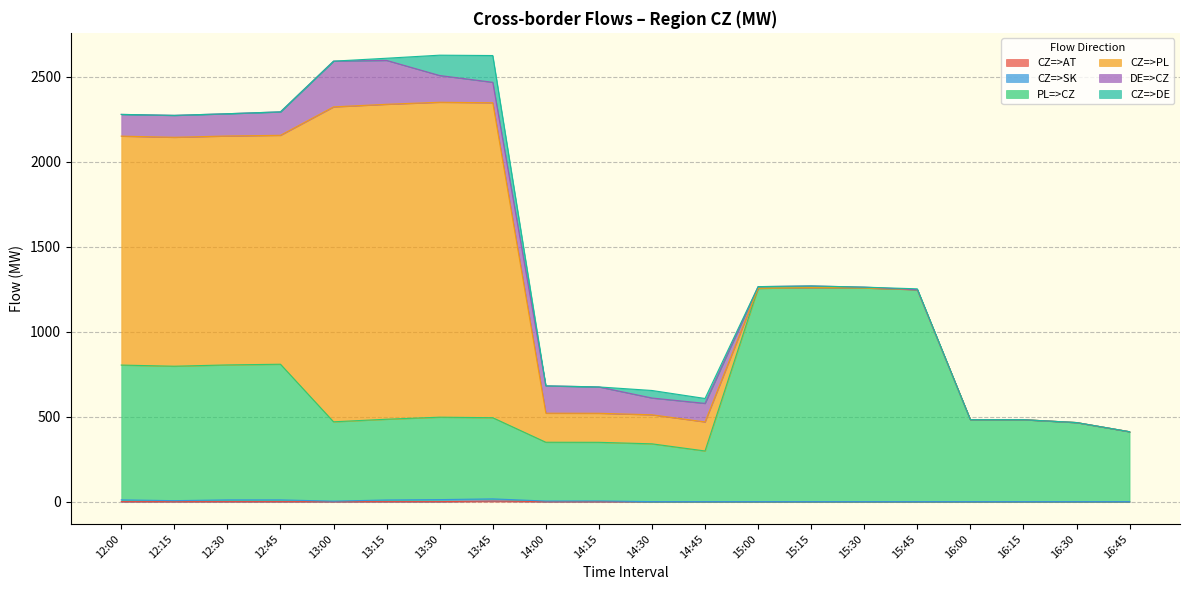

Does the chart display data point markers on the line(s)?

No